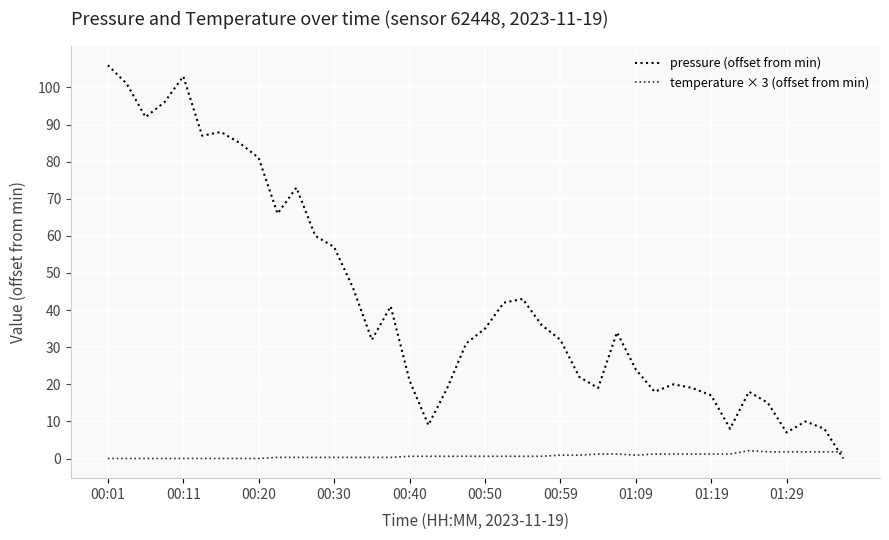

Which series has the widest spread of values?

pressure (offset from min)